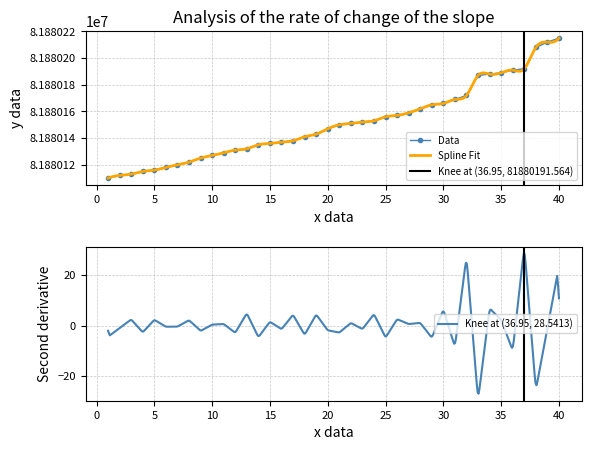

List the labels in order of value, smallest first.

1, 2, 3, 4, 5, 6, 7, 8, 9, 10, 11, 12, 13, 14, 15, 16, 17, 18, 19, 20, 21, 22, 23, 24, 25, 26, 27, 28, 29, 30, 31, 32, 33, 34, 35, 36, 37, 38, 39, 40